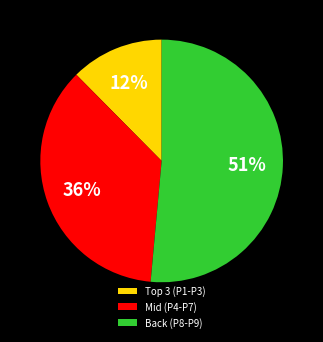

What percentage is the Mid (P4-P7) slice, to the nearest percent?

36%